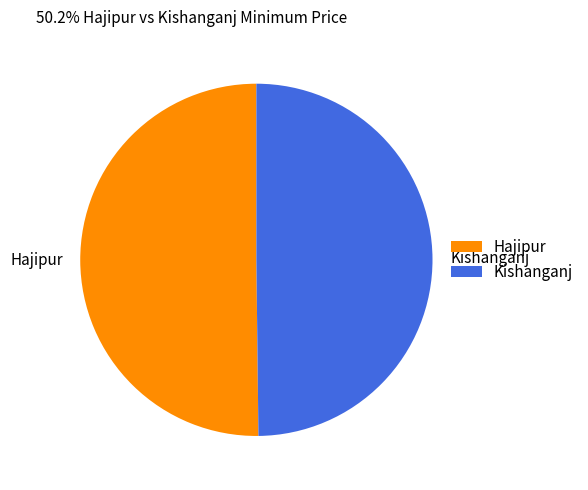

Approximately how many times larger is the value at Kishanganj compared to Hajipur?

1.0